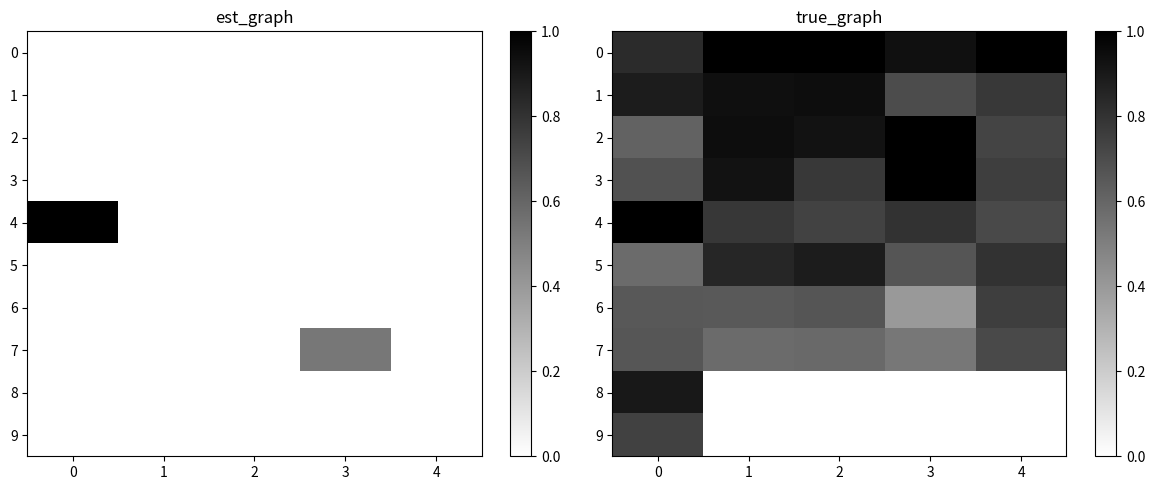

What is the approximate value of row_2 at 4?

0.7